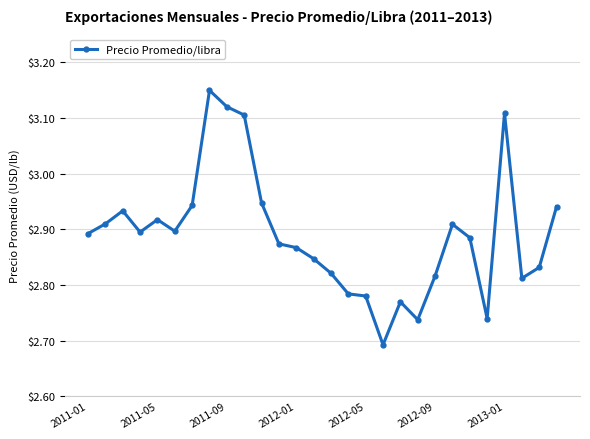

What is the difference between the maximum and second lowest values?

0.4